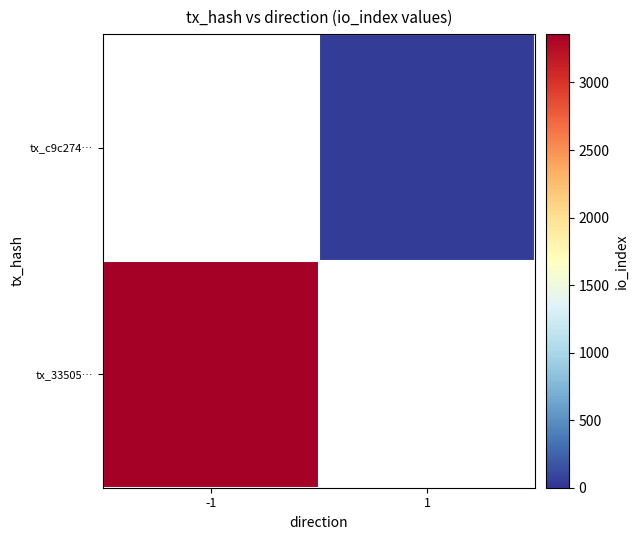

List the series in order of their peak value, lowest first.

tx_33505…, tx_c9c274…